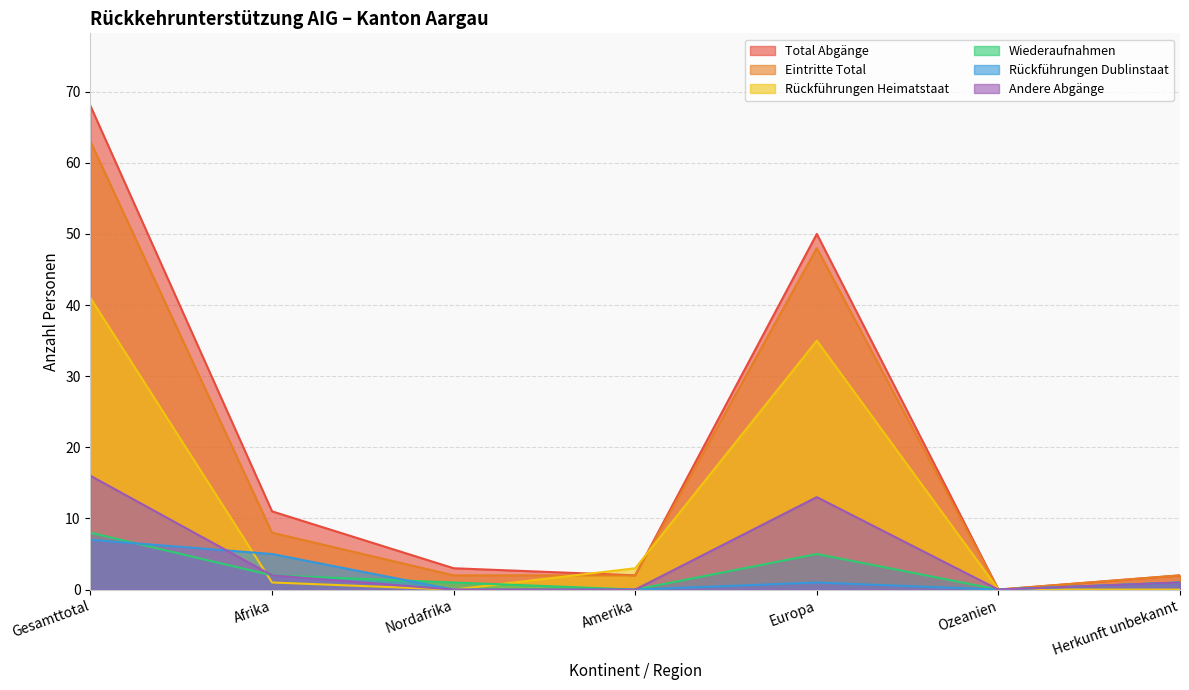

At which label is Total Abgänge closest to 34?

Europa